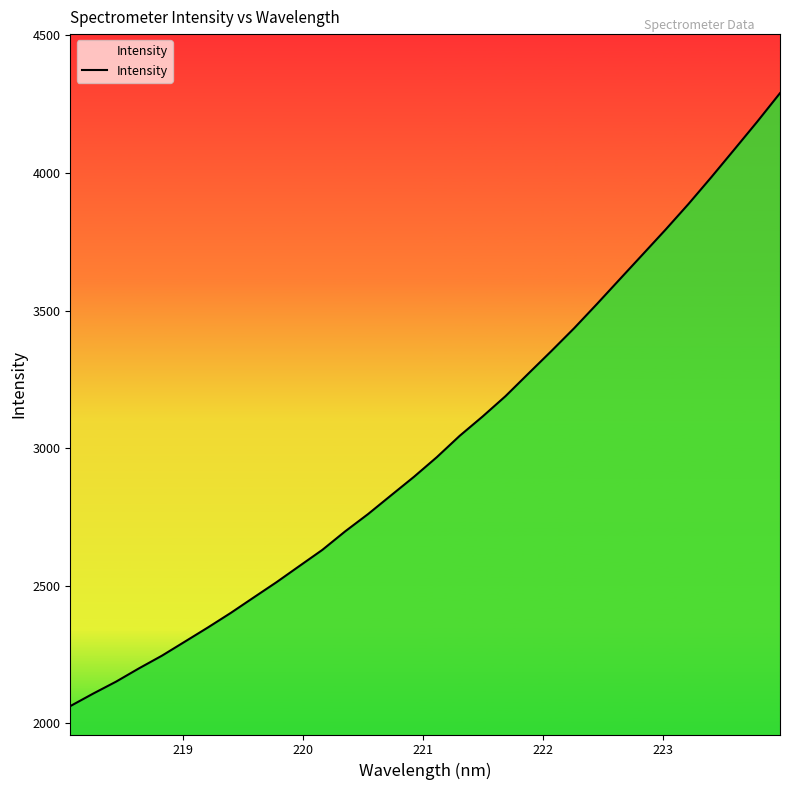

What is the maximum value shown in the chart?

4289.7